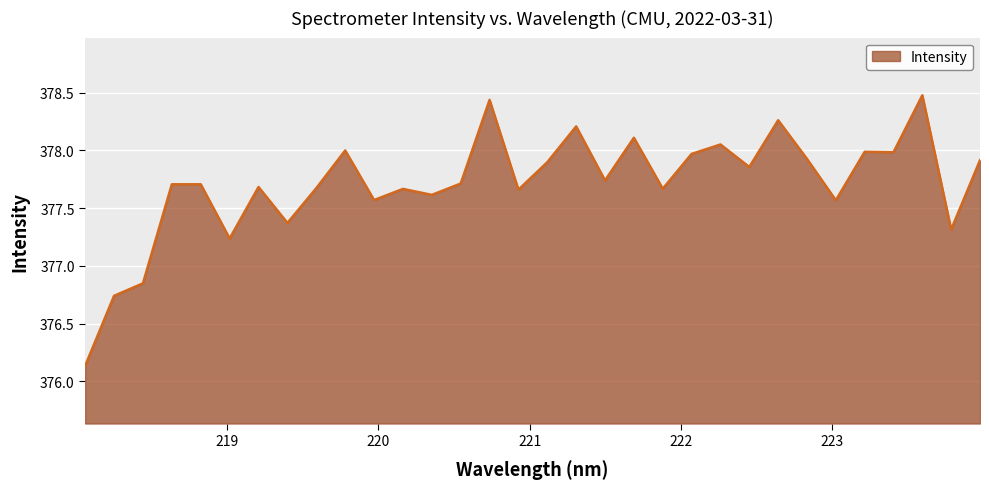

What is the difference between the maximum and minimum values?

2.3